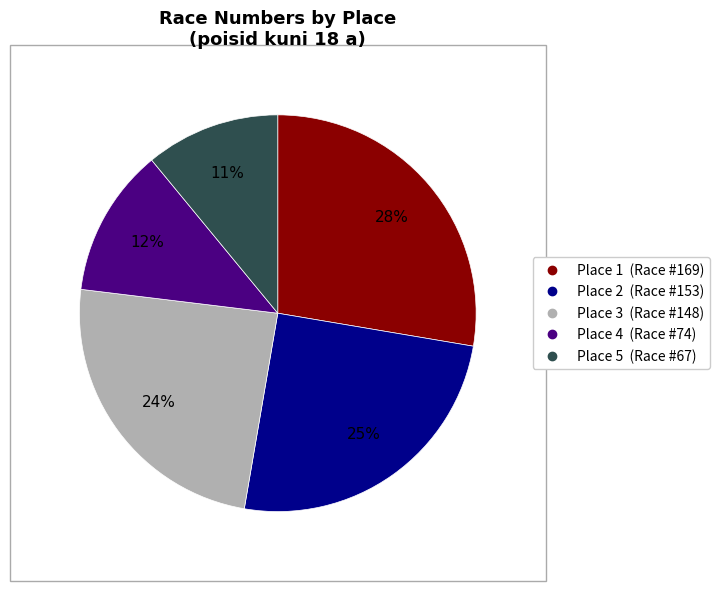

Is there a majority slice in this chart?

No